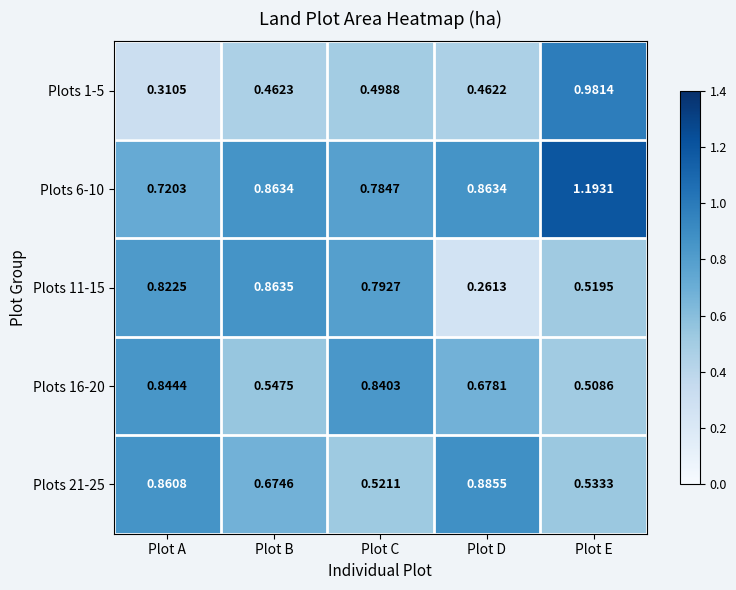

At which label is Plots 6-10 closest to 0?

Plot A